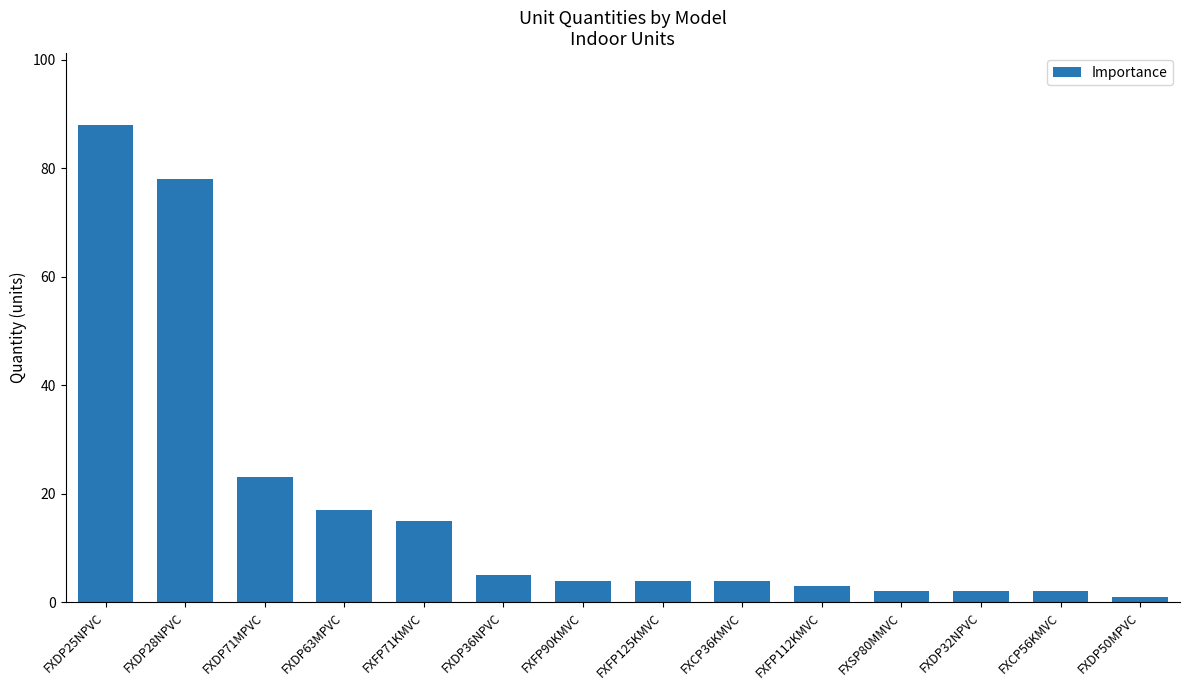

Is it true that the value at FXDP28NPVC is 78?

True